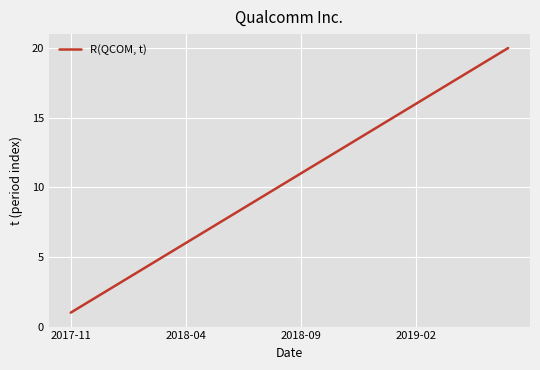

What is the greatest value displayed?

20